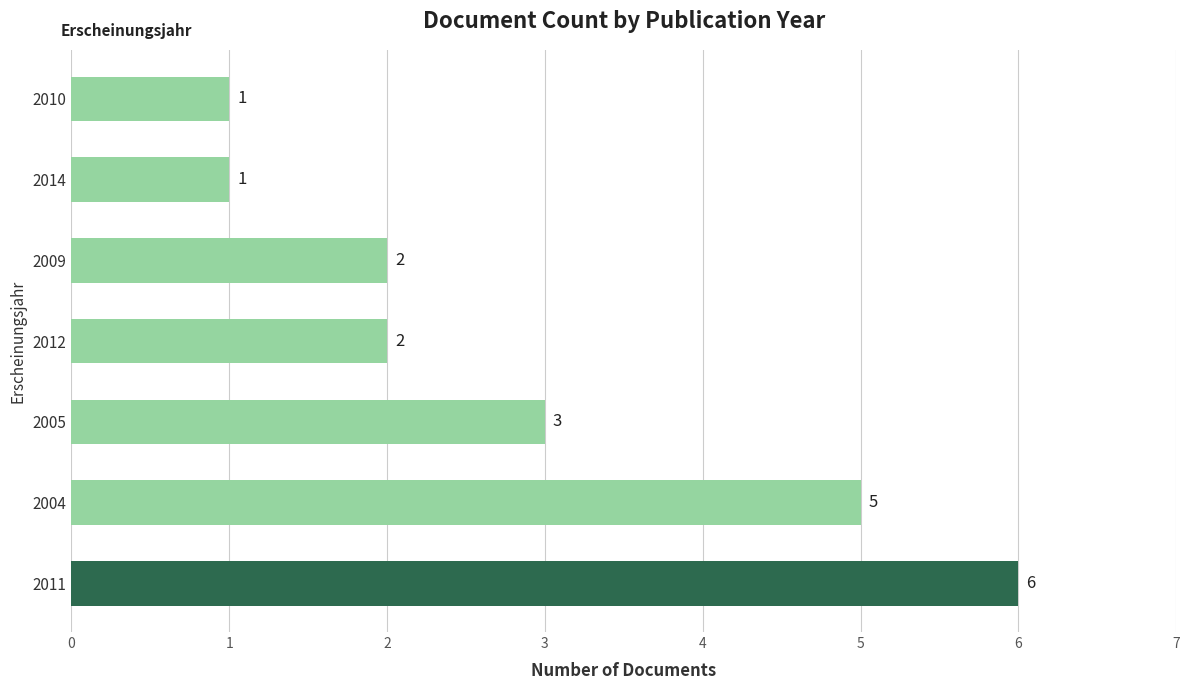

Does the chart contain any negative values?

No